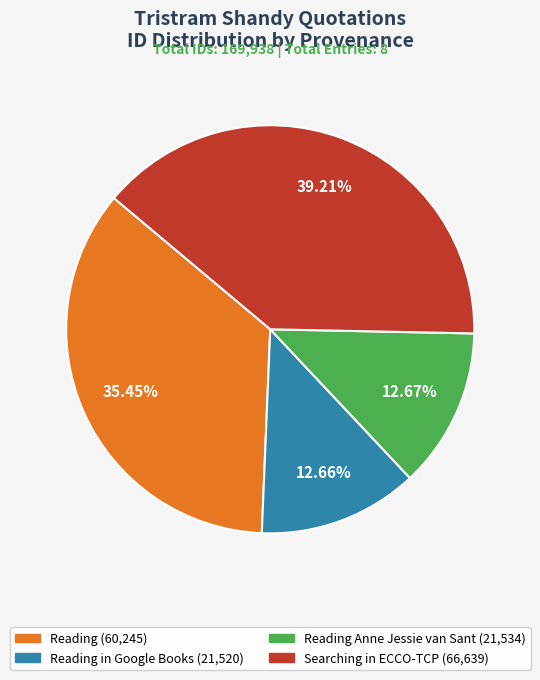

Is there a majority slice in this chart?

No